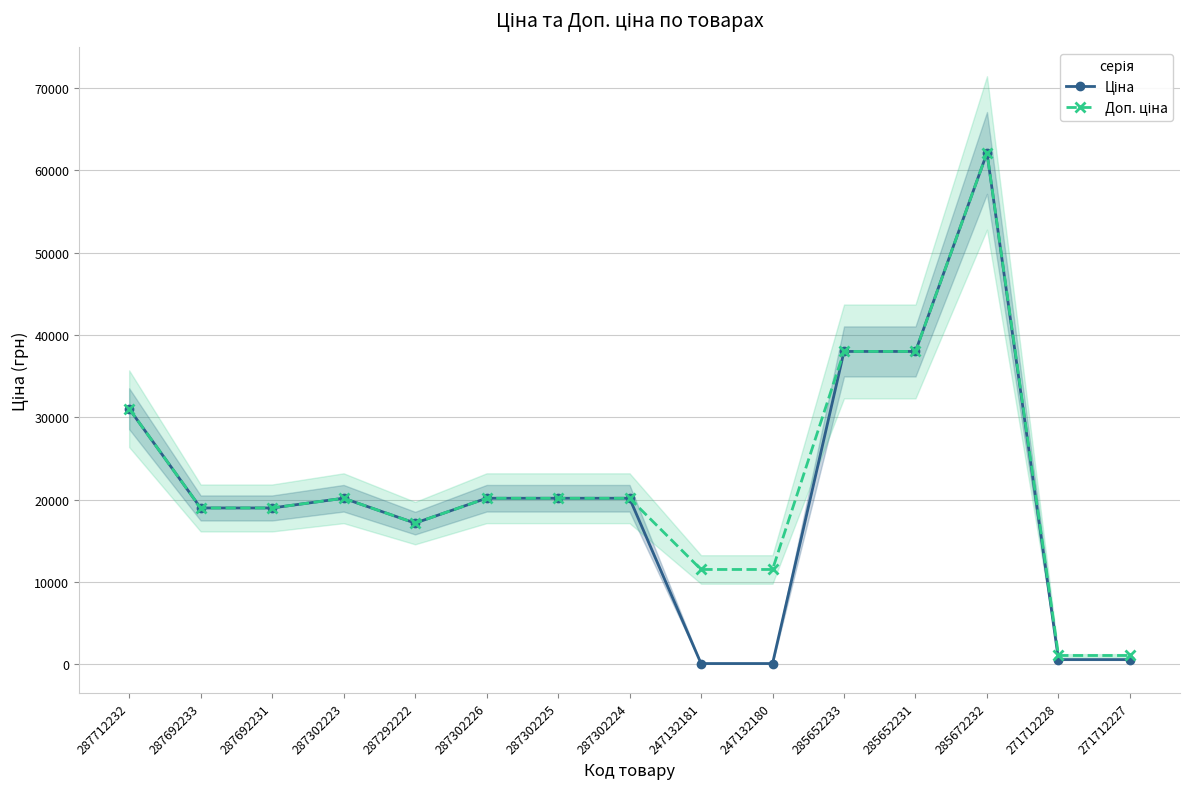

What is the maximum value for Ціна?

62116.9